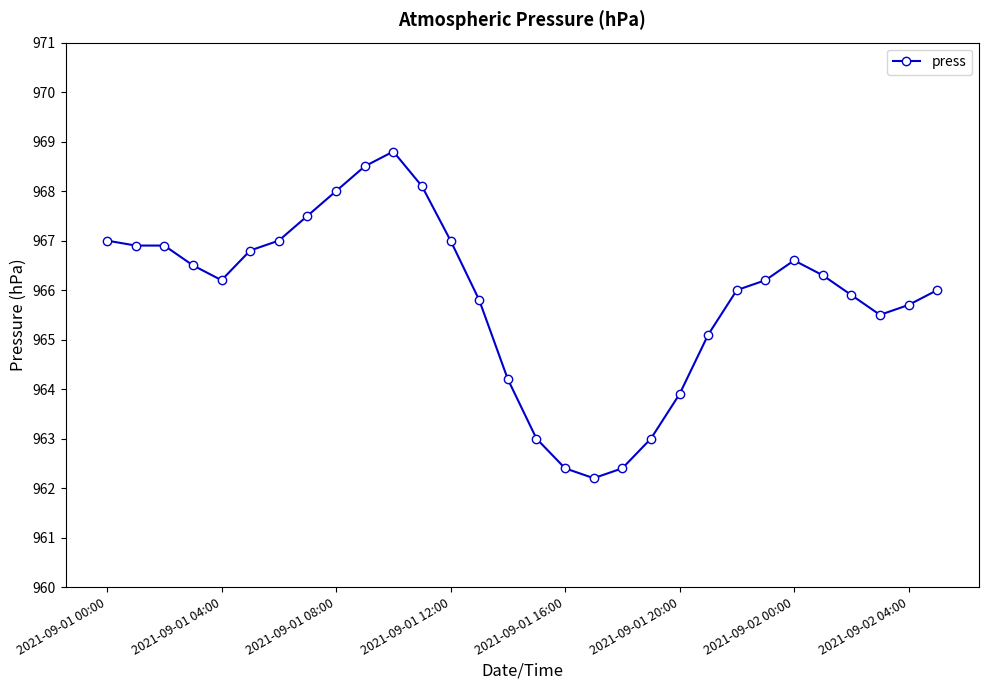

What is the average value?

965.8